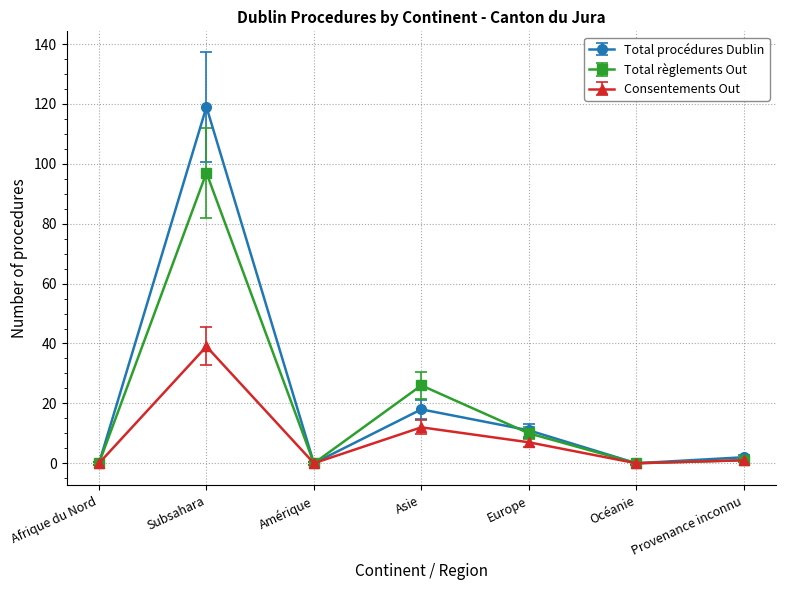

What is the difference between the Total règlements Out values at Europe and Subsahara?

87